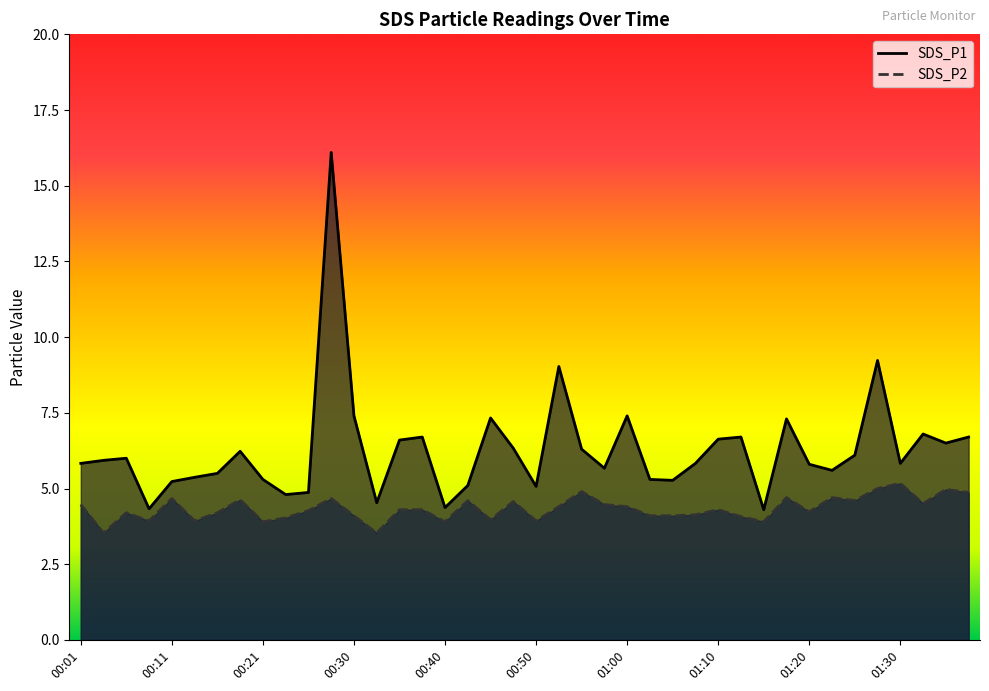

Reading left to right, what are all the values shown in this chart?

SDS_P1: 5.8	5.9	6.0	4.3	5.2	5.4	5.5	6.2	5.3	4.8	4.9	16.1	7.4	4.5	6.6	6.7	4.4	5.1	7.3	6.3	5.1	9.0	6.3	5.7	7.4	5.3	5.3	5.8	6.6	6.7	4.3	7.3	5.8	5.6	6.1	9.2	5.8	6.8	6.5	6.7
SDS_P2: 4.5	3.5	4.2	3.9	4.7	3.9	4.2	4.6	3.9	4.0	4.3	4.7	4.1	3.5	4.3	4.3	3.9	4.6	4.0	4.6	3.9	4.4	4.9	4.5	4.4	4.1	4.1	4.1	4.3	4.1	3.9	4.7	4.2	4.7	4.6	5.0	5.2	4.5	5.0	4.9